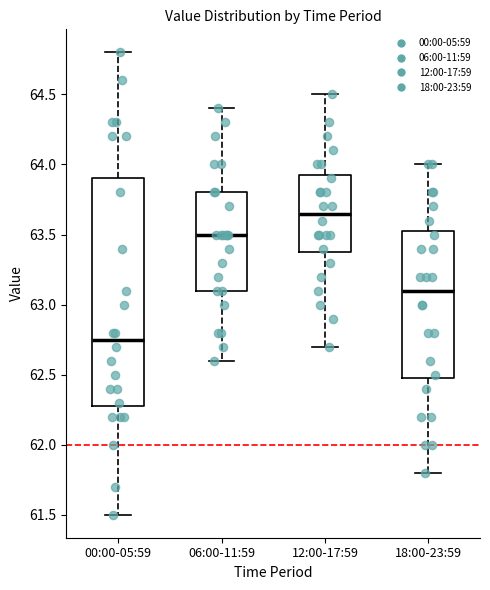

Reading left to right, read every box against the y-axis: the position of its median line, the range the box covers, and the ends of its whiskers. The values are not printed on the chart, so give them approximately, as read against the axis.

00:00-05:59: median 62.75, box 62.30 to 63.90, whiskers 61.50 to 64.80
06:00-11:59: median 63.50, box 63.10 to 63.80, whiskers 62.60 to 64.40
12:00-17:59: median 63.65, box 63.40 to 63.95, whiskers 62.70 to 64.50
18:00-23:59: median 63.10, box 62.50 to 63.55, whiskers 61.80 to 64.00